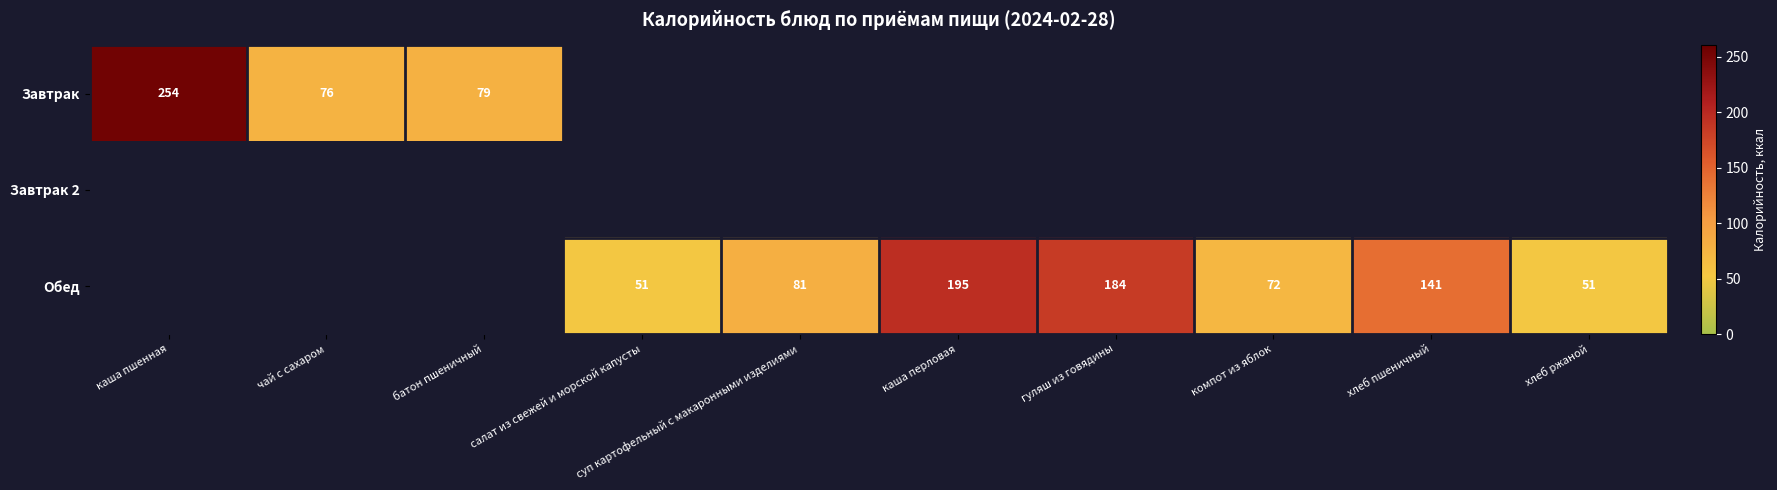

True or false: Обед has a value of 72 at компот из яблок.

True